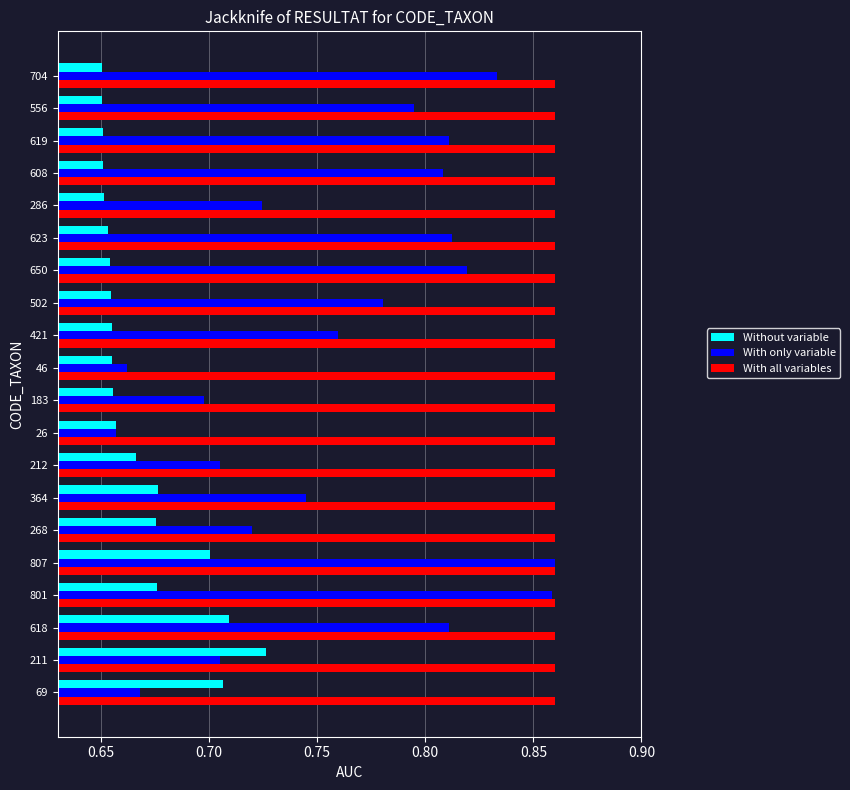

Which series has the widest spread of values?

With only variable